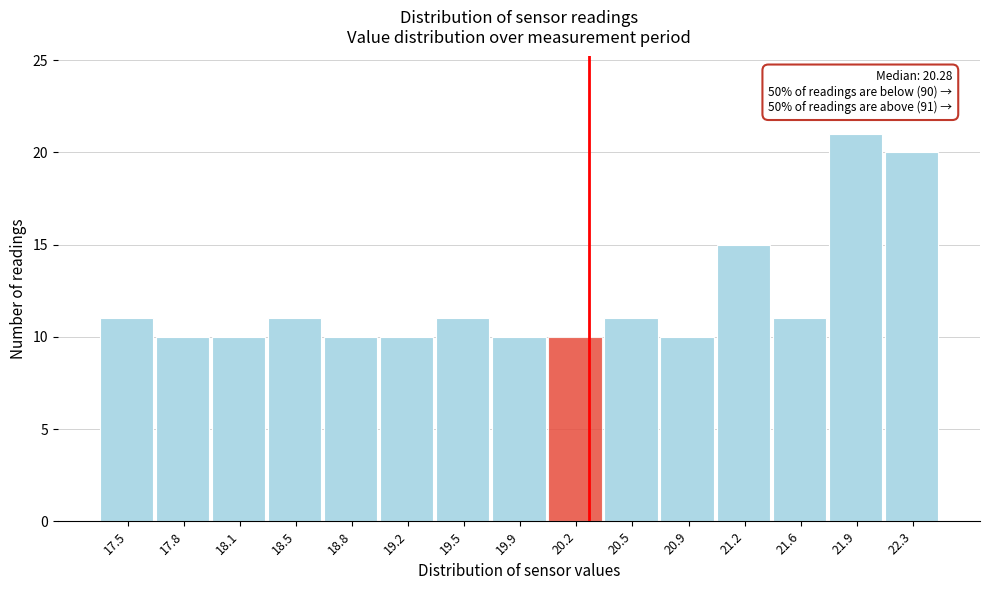

Over which range of the x-axis is the bar tallest?

21.75 to 22.10